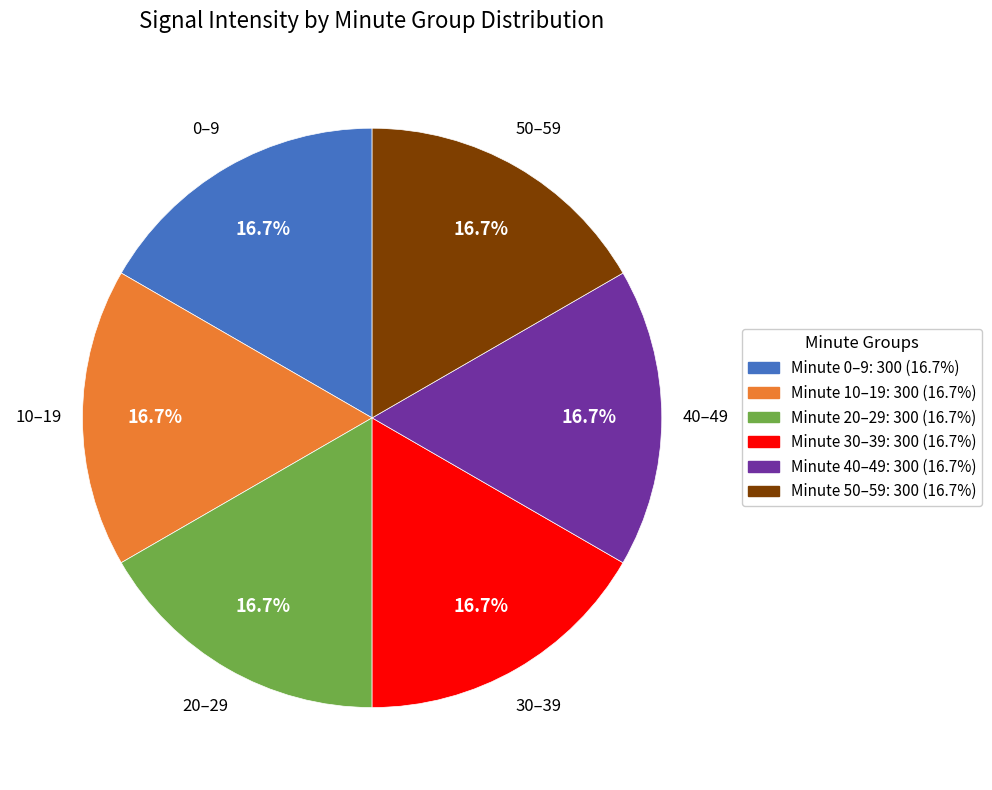

Is there any slice that represents more than half of the pie?

No